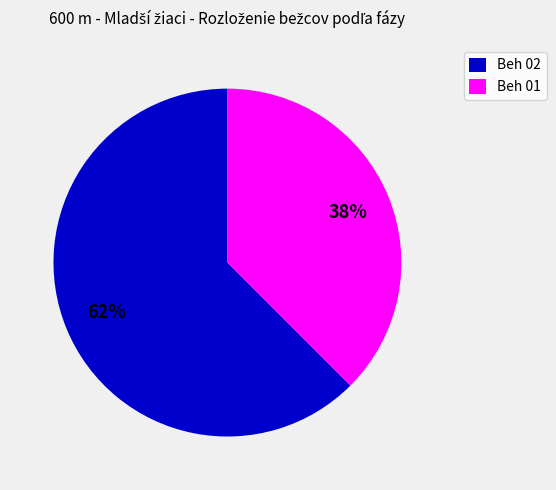

Is Beh 02 the majority of the pie?

Yes